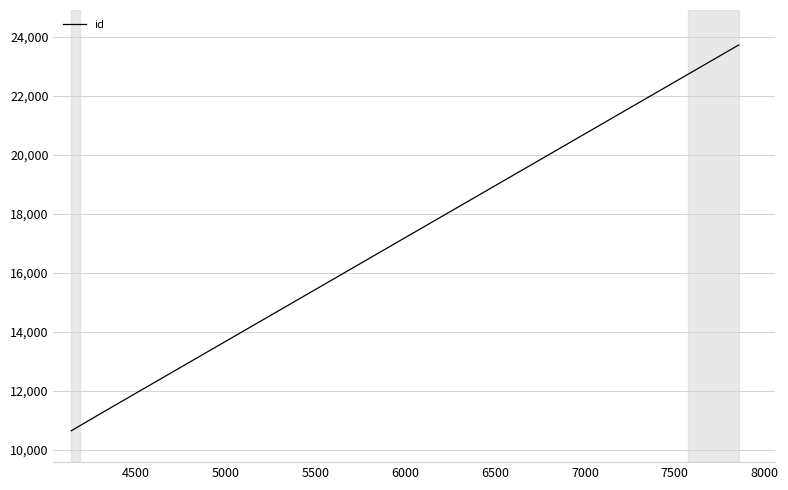

What is the average value?

15205